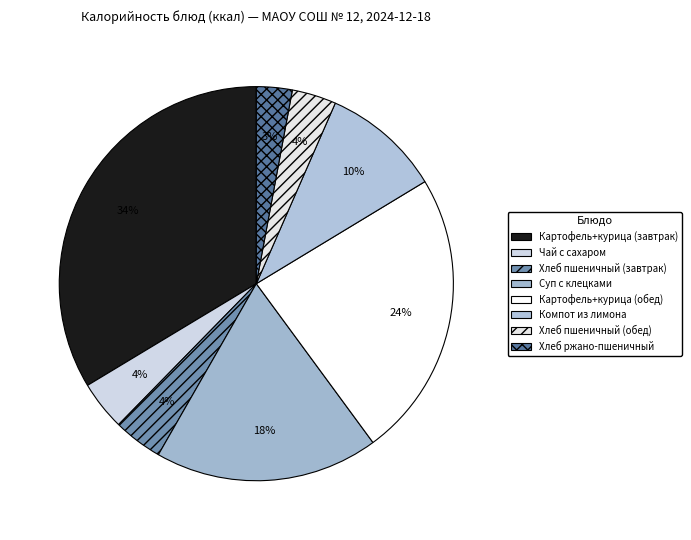

To the nearest percent, what percentage of the pie is Чай с сахаром?

4%